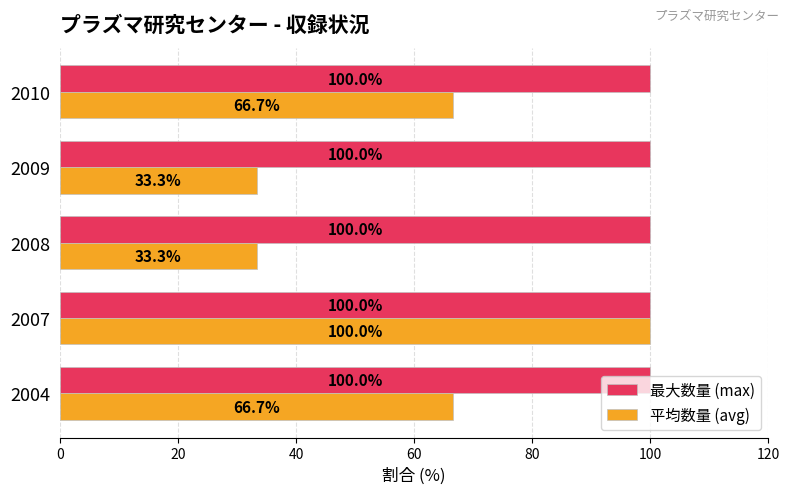

List the series in order of their overall mean, highest first.

最大数量 (max), 平均数量 (avg)